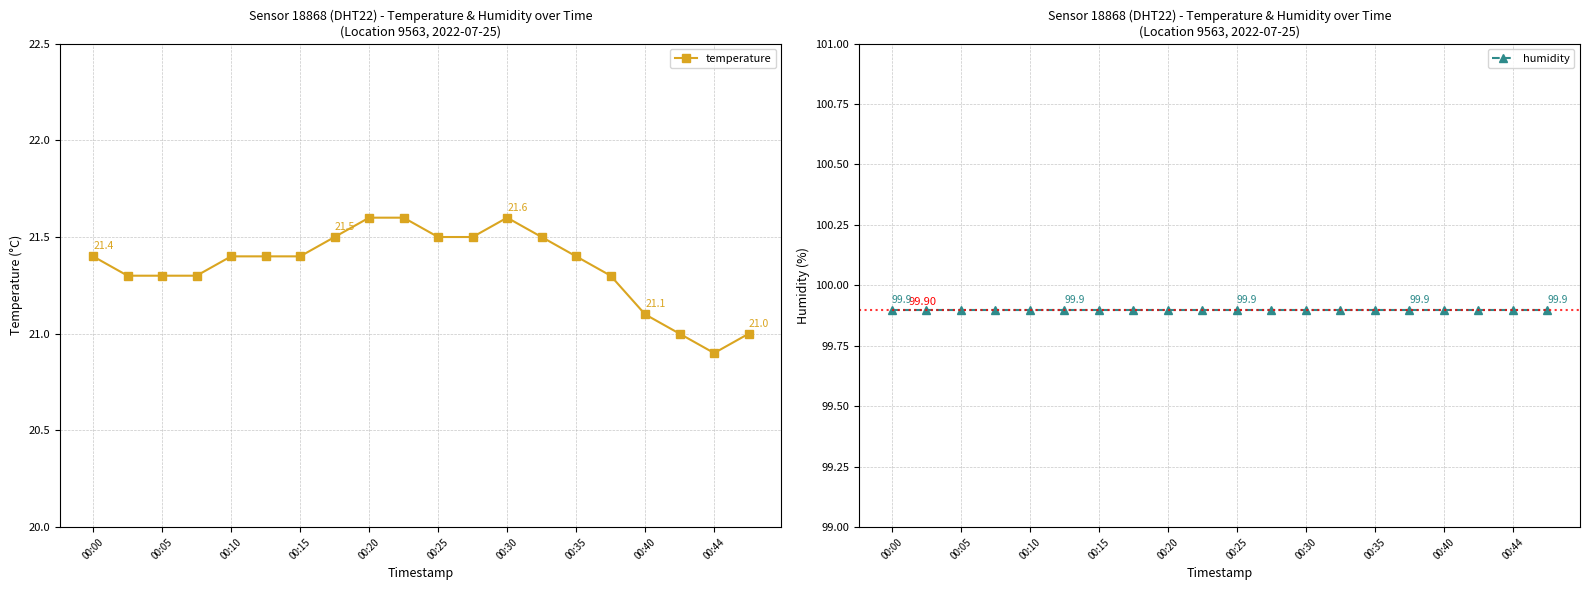

How many series are shown in this chart?

2